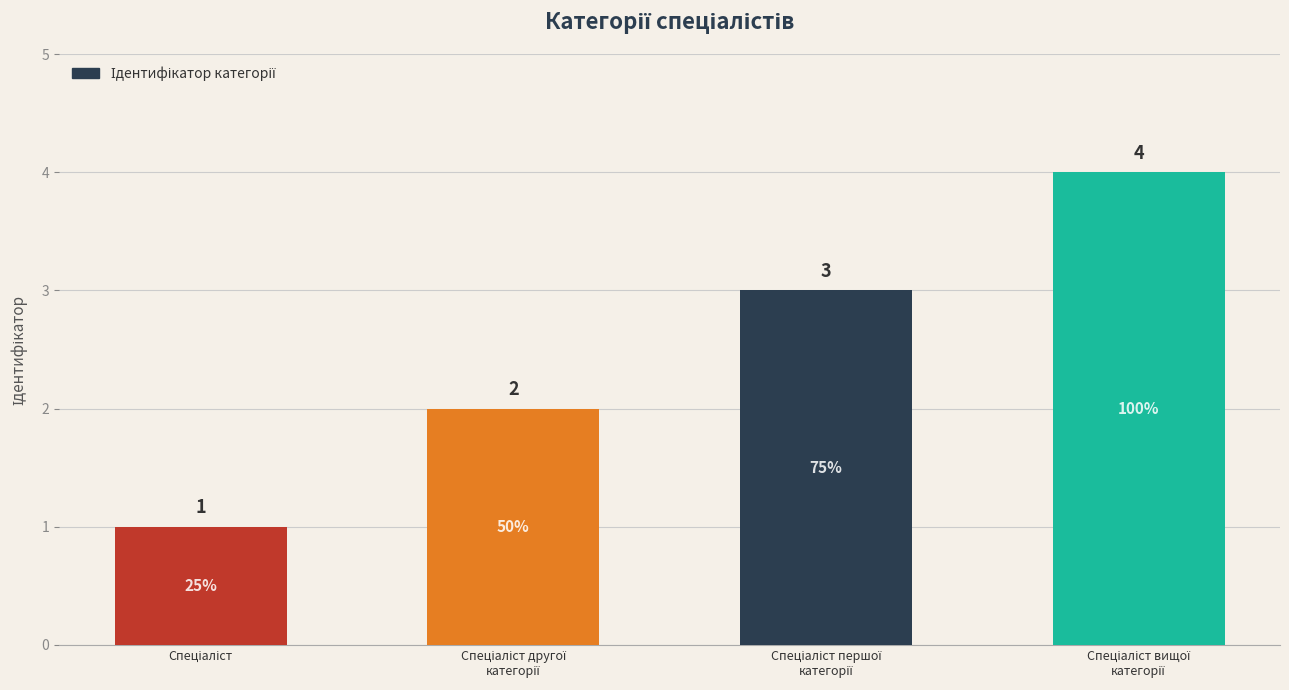

What is the value of the 1st bar from the left?

1